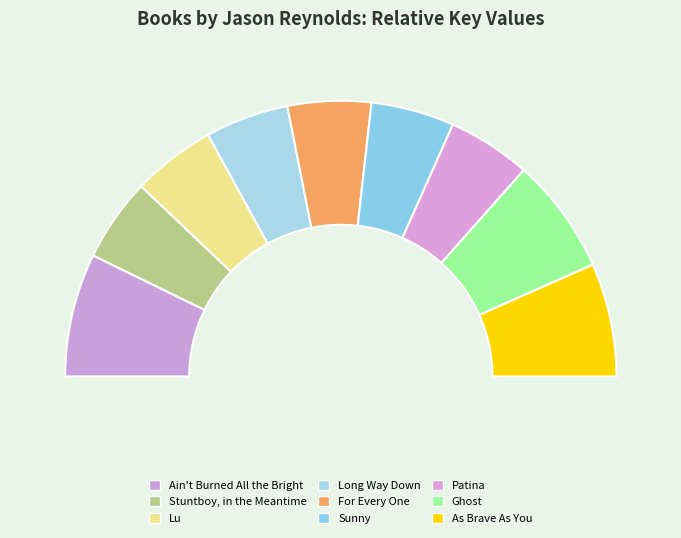

What is the total percentage of Stuntboy, in the Meantime and As Brave As You?

23.1%